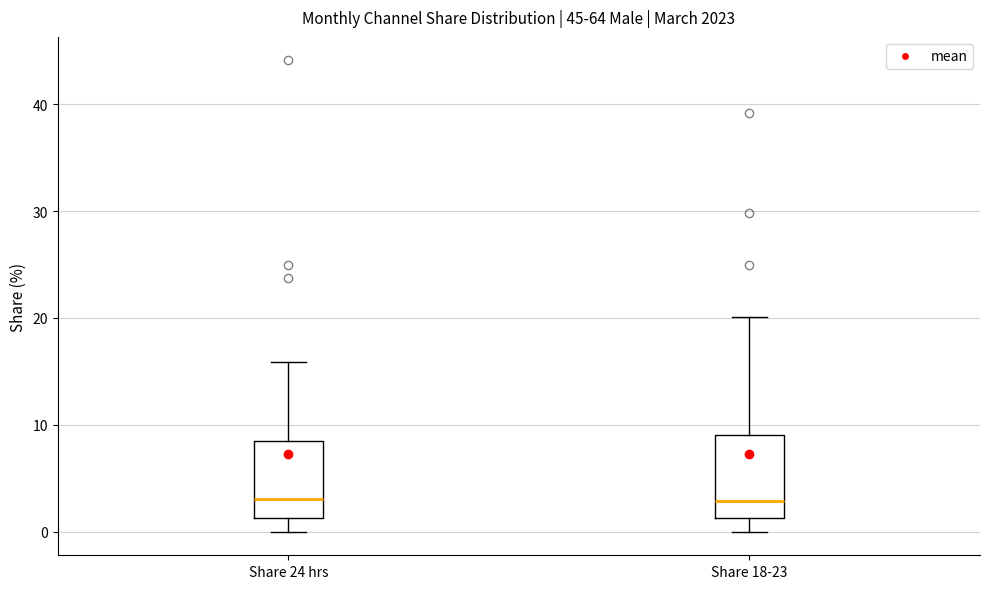

Reading left to right, transcribe this box plot: for each box, give where its median line is, the range the box spans, and where its two whiskers end, as read against the y-axis. The values are not printed on the chart, so give them approximately, as read against the axis.

Share 24 hrs: median 3, box 1 to 9, whiskers 0 to 16
Share 18-23: median 3, box 1 to 9, whiskers 0 to 20